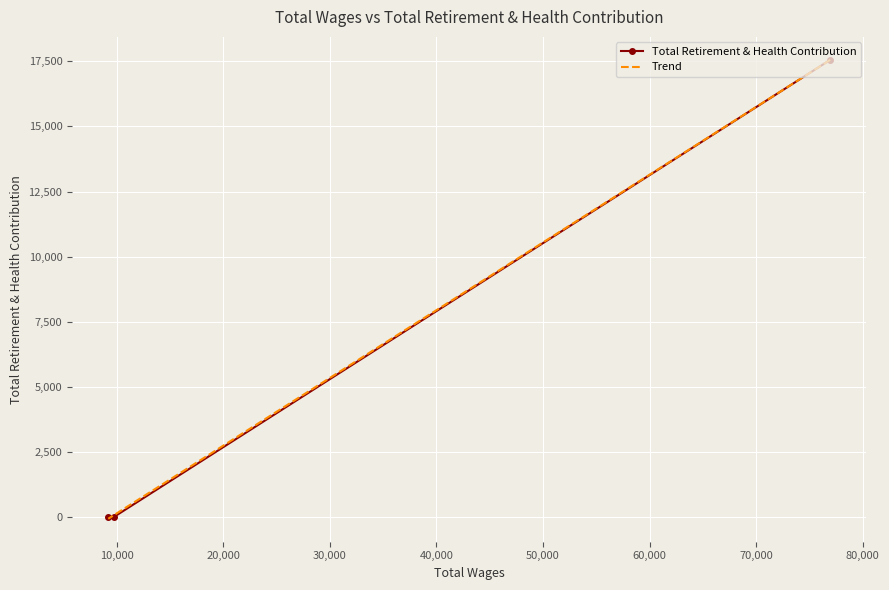

The value of Trend at 10,000 is 33.1. True or false?

False